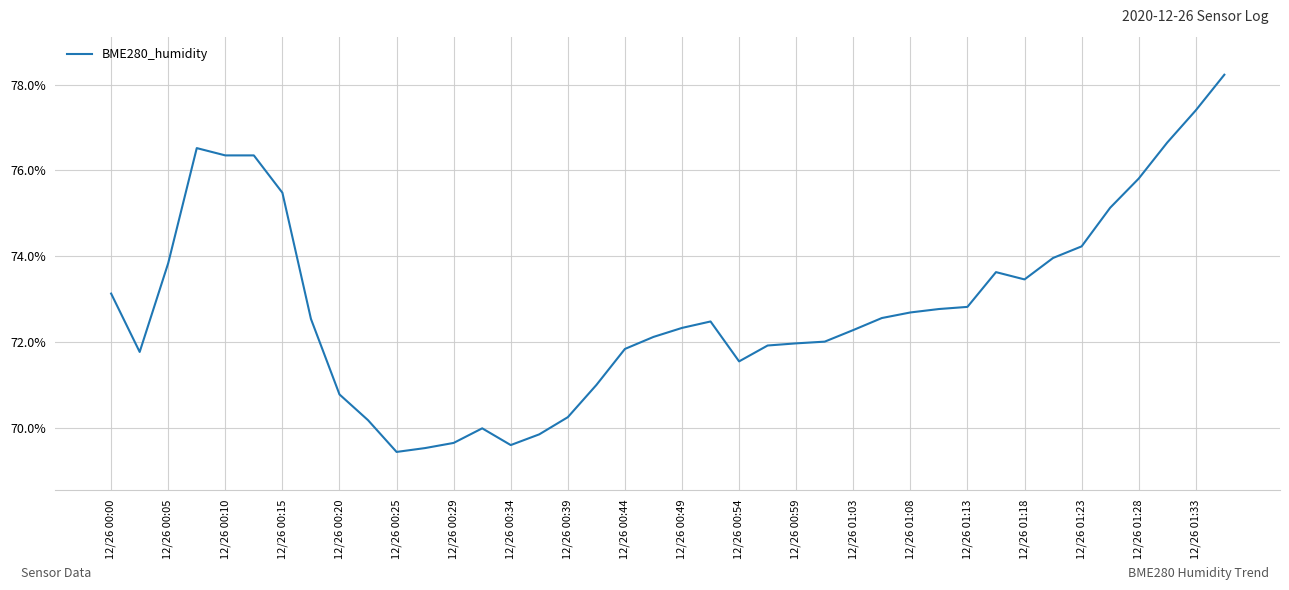

What is the difference between the maximum and minimum values?

8.8